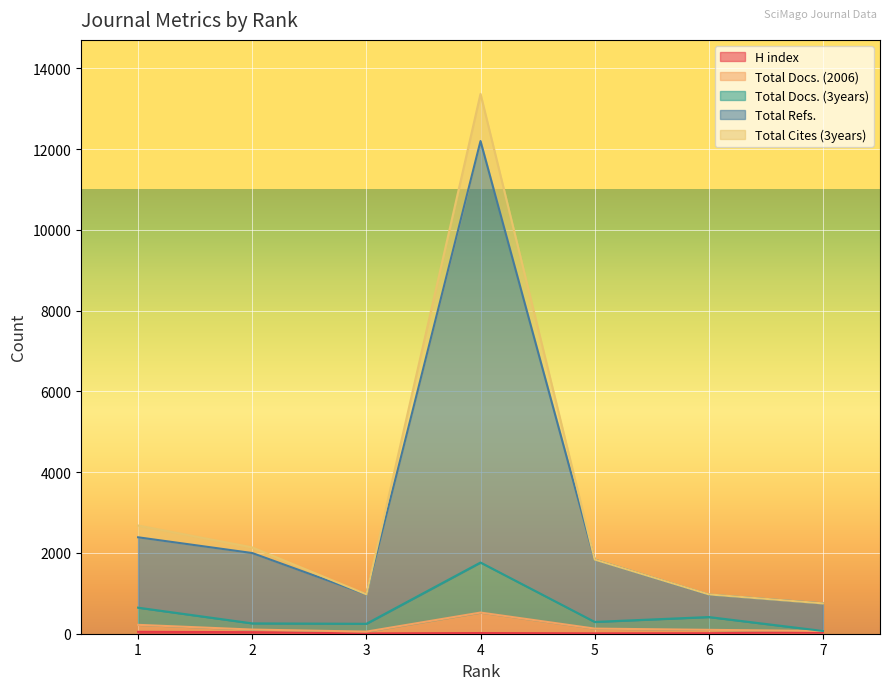

What is the difference between the maximum and minimum values in the Total Docs. (3years) series?

1695